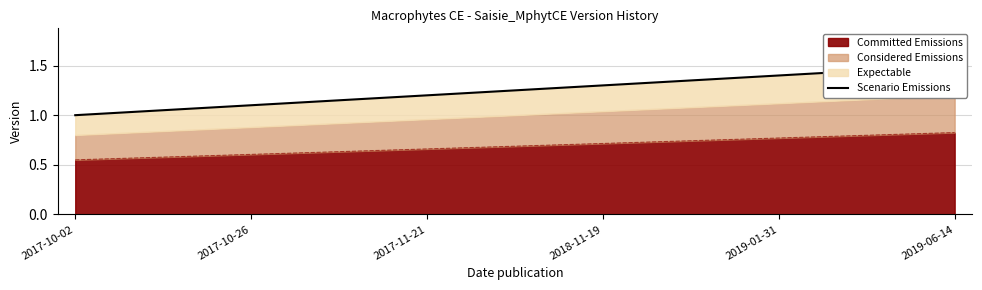

Which category has the lowest value across all series?

2017-10-02